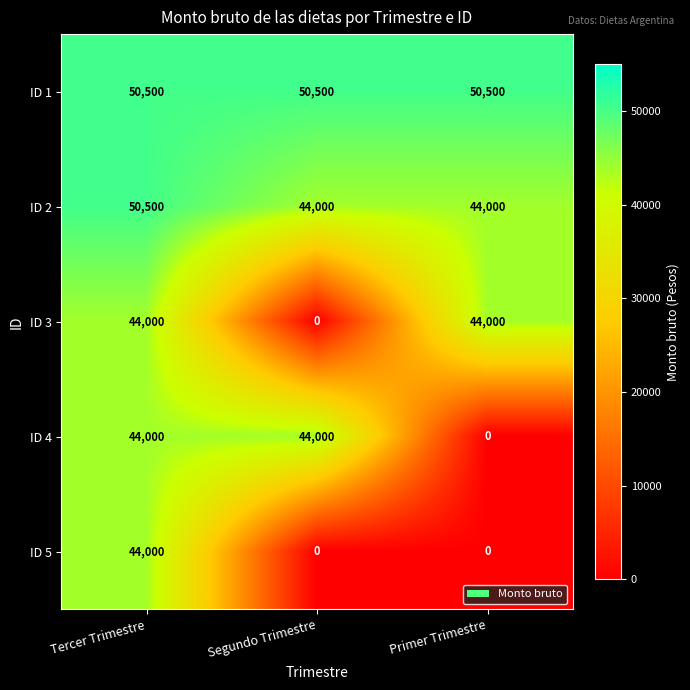

What is the difference between the ID 2 values at Segundo Trimestre and Tercer Trimestre?

6500